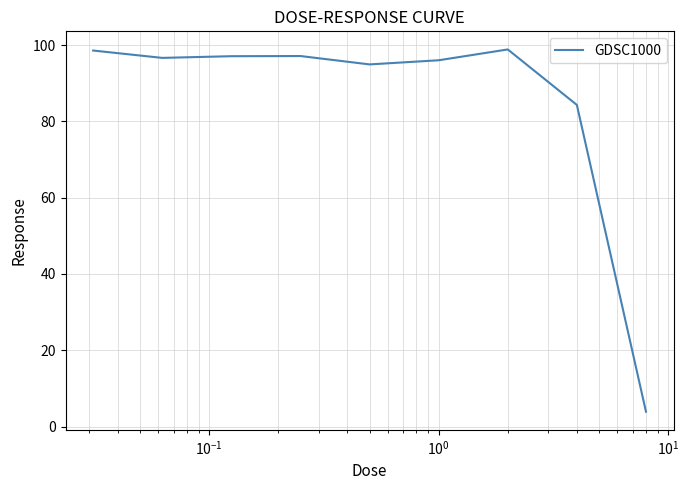

What is the maximum value shown in the chart?

98.8